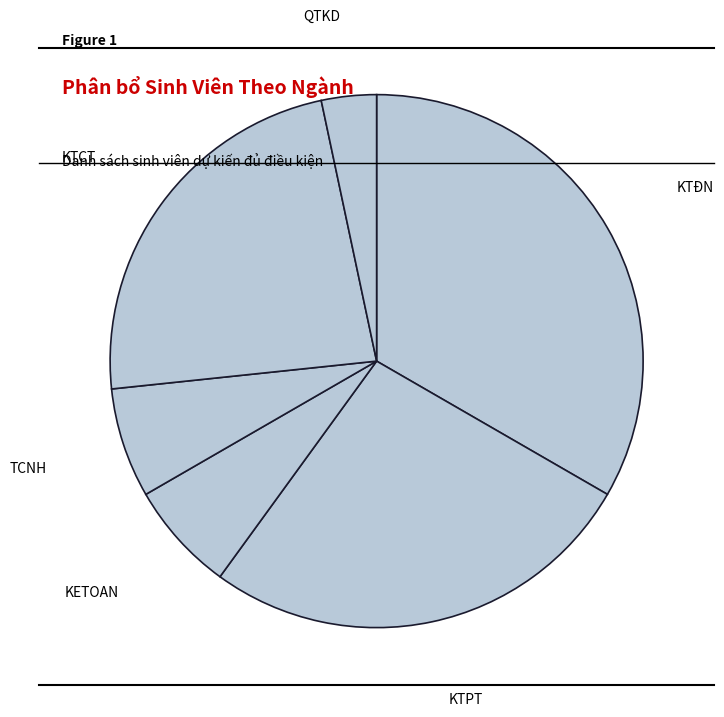

Combined, do KTĐN and KTCT account for over 50%?

Yes